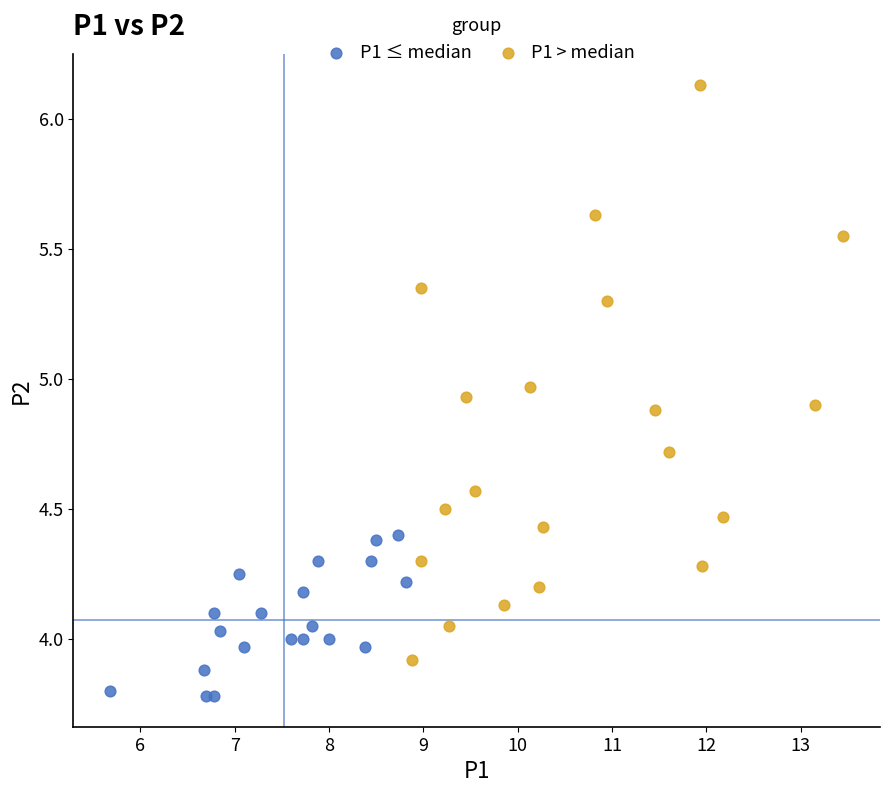

Which series contains the lowest Y value?

P1 ≤ median